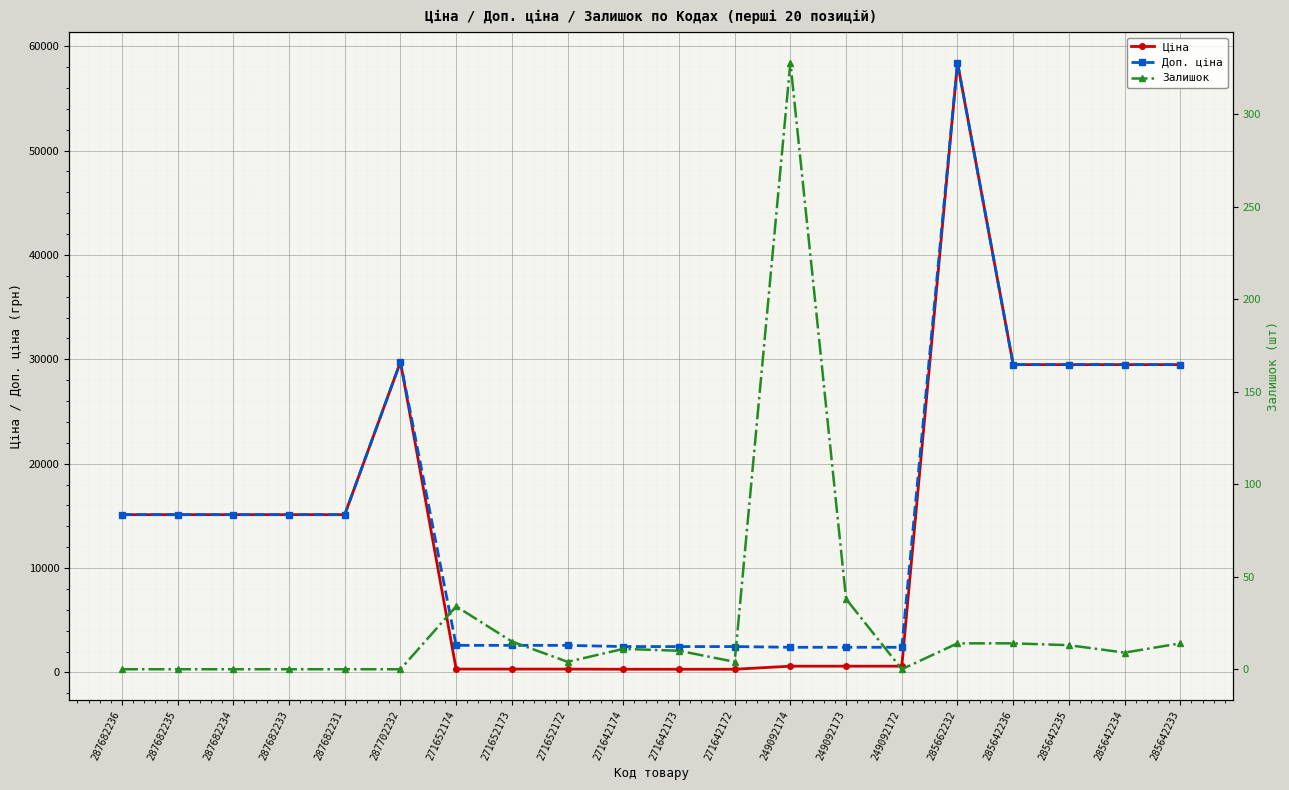

At how many categories does at least one series exceed 43900?

1